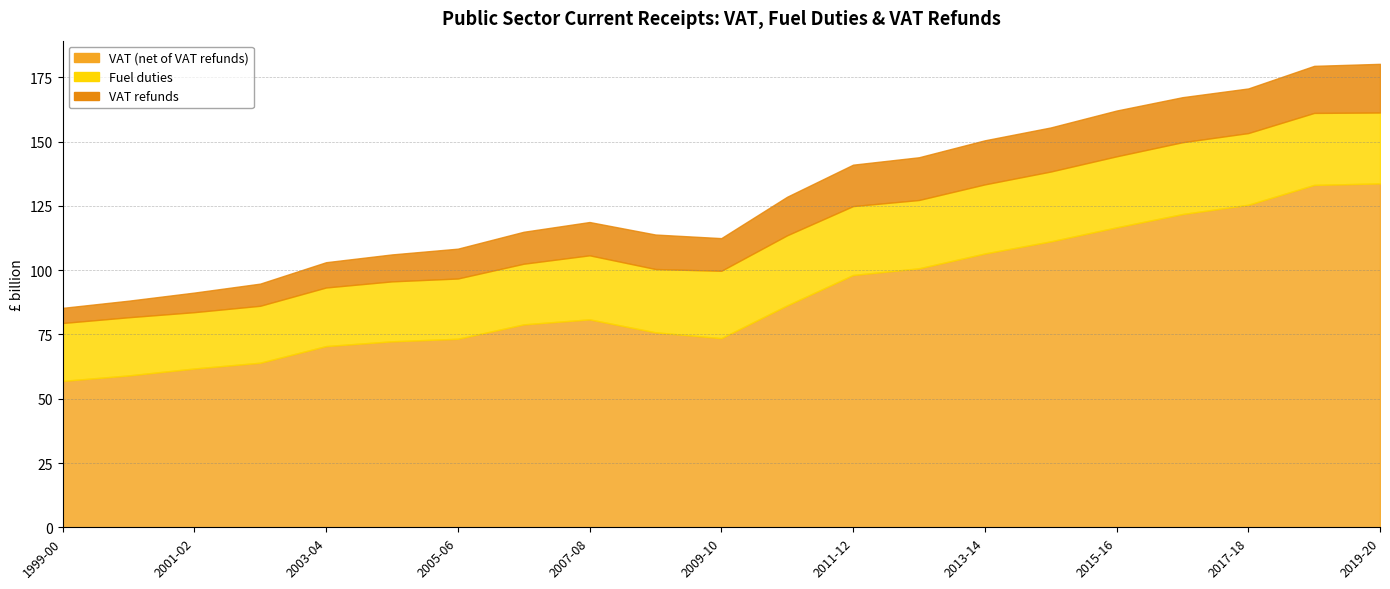

Which series has the widest spread of values?

VAT (net of VAT refunds)